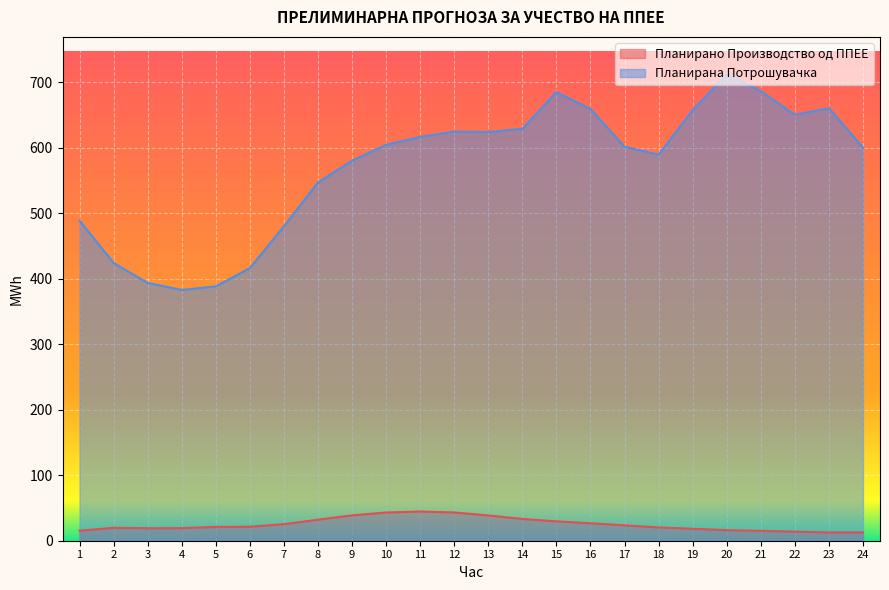

List the labels in order of Планирано Производство од ППЕЕ value, smallest first.

23, 24, 22, 21, 1, 20, 19, 3, 4, 2, 18, 5, 6, 17, 7, 16, 15, 8, 14, 13, 9, 10, 12, 11